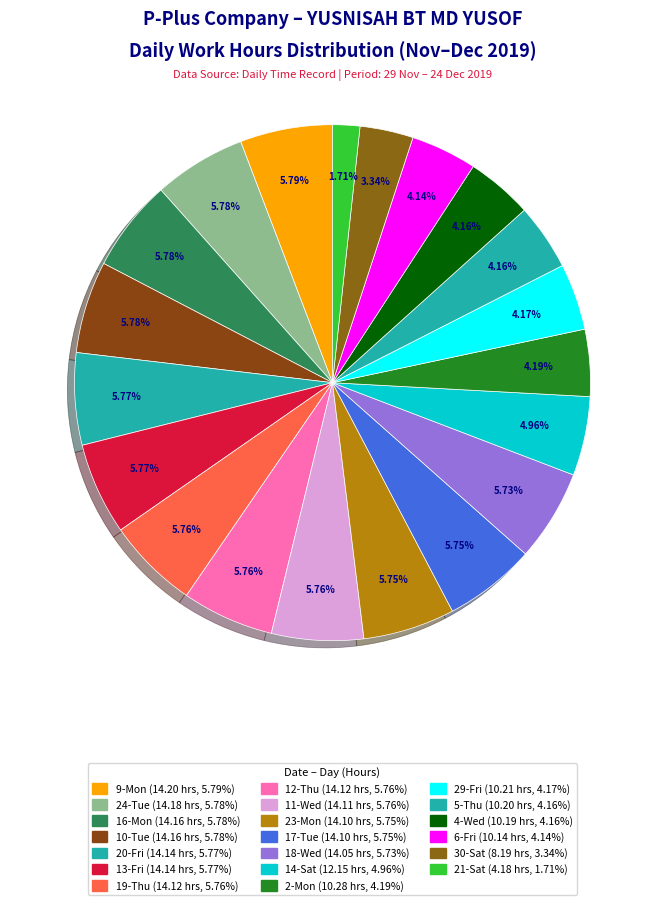

How many slices are in this pie chart?

20